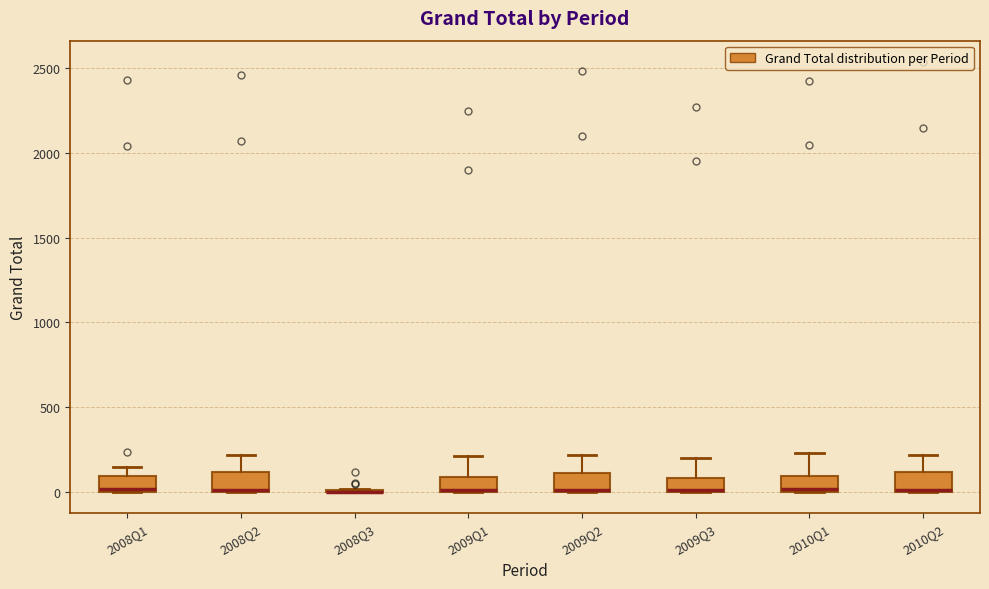

Reading left to right, read every box against the y-axis: the position of its median line, the range the box covers, and the ends of its whiskers. The values are not printed on the chart, so give them approximately, as read against the axis.

2008Q1: median 0 (just above the box's lower edge), box 0 to 100, whiskers 0 to 150
2008Q2: median 0 (drawn on the box's lower edge), box 0 to 100, whiskers 0 to 200
2008Q3: box collapsed to a line at 0, whiskers 0 to 0
2009Q1: median 0 (drawn on the box's lower edge), box 0 to 100, whiskers 0 to 200
2009Q2: median 0 (drawn on the box's lower edge), box 0 to 100, whiskers 0 to 200
2009Q3: median 0 (drawn on the box's lower edge), box 0 to 100, whiskers 0 to 200
2010Q1: median 0, box 0 to 100, whiskers 0 to 250
2010Q2: median 0 (drawn on the box's lower edge), box 0 to 100, whiskers 0 to 200